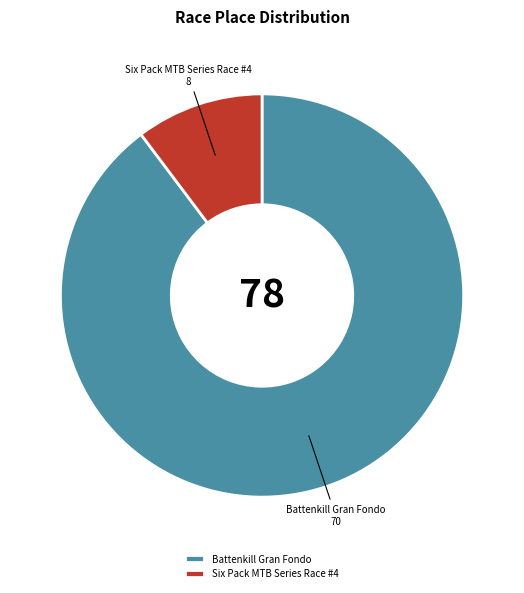

Between Battenkill Gran Fondo and Six Pack MTB Series Race #4, which is larger?

Battenkill Gran Fondo